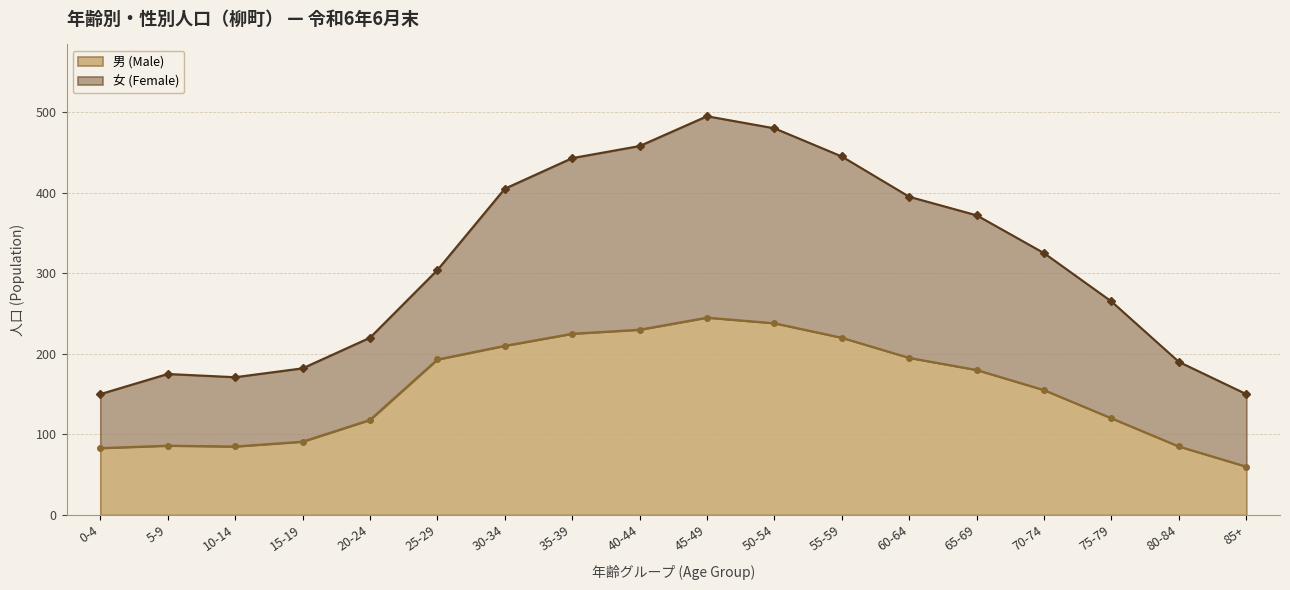

How many series are shown in this chart?

2